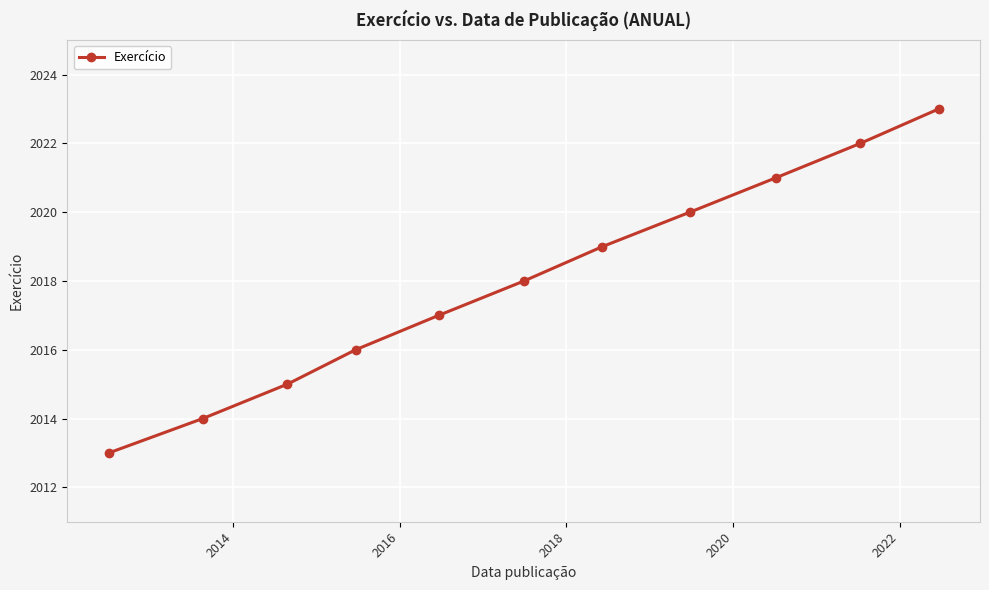

What is the value of the 1st point from the left?

2013